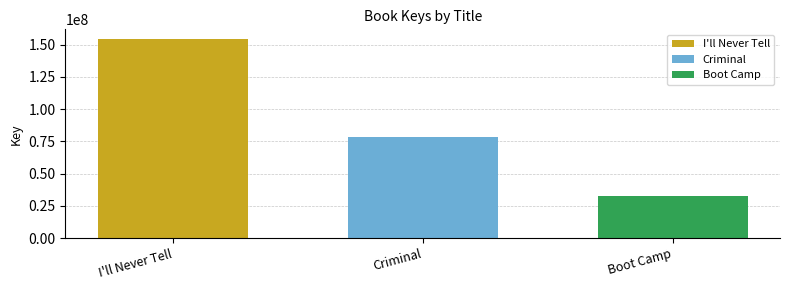

What value does the Criminal series have at Criminal?

78105401